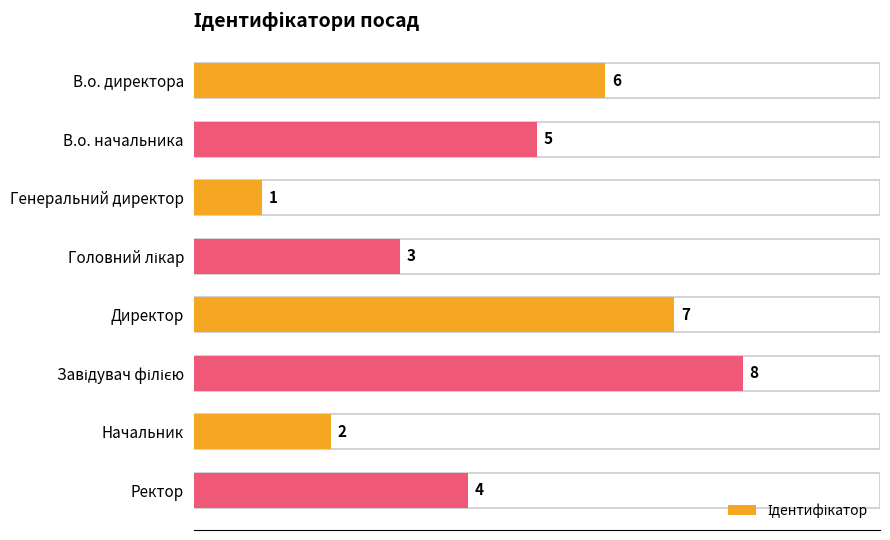

The chart shows a value of 7 at Директор. True or false?

True